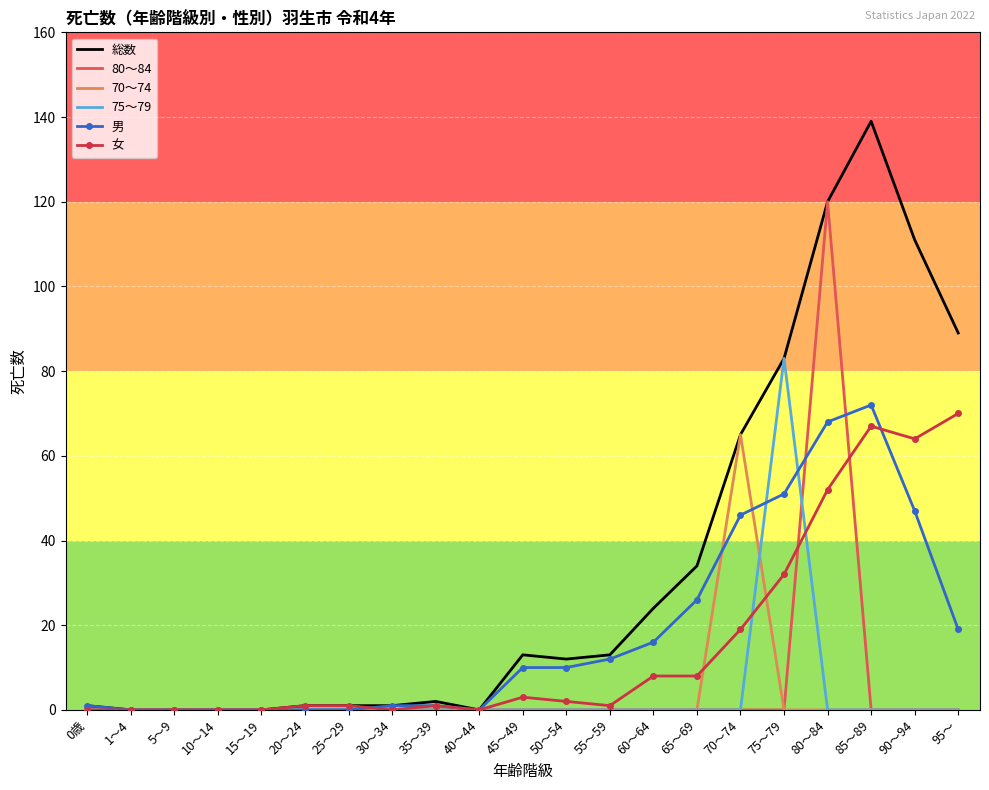

Which series has the largest range (max minus min)?

総数